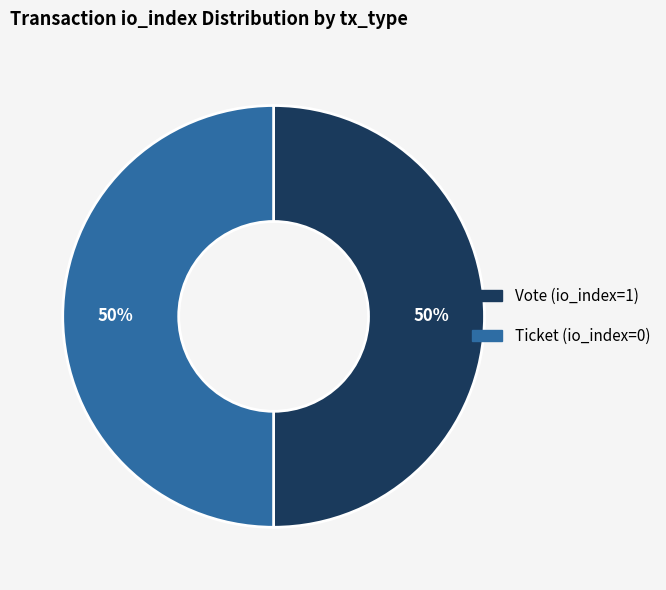

How many segments does this pie chart have?

2